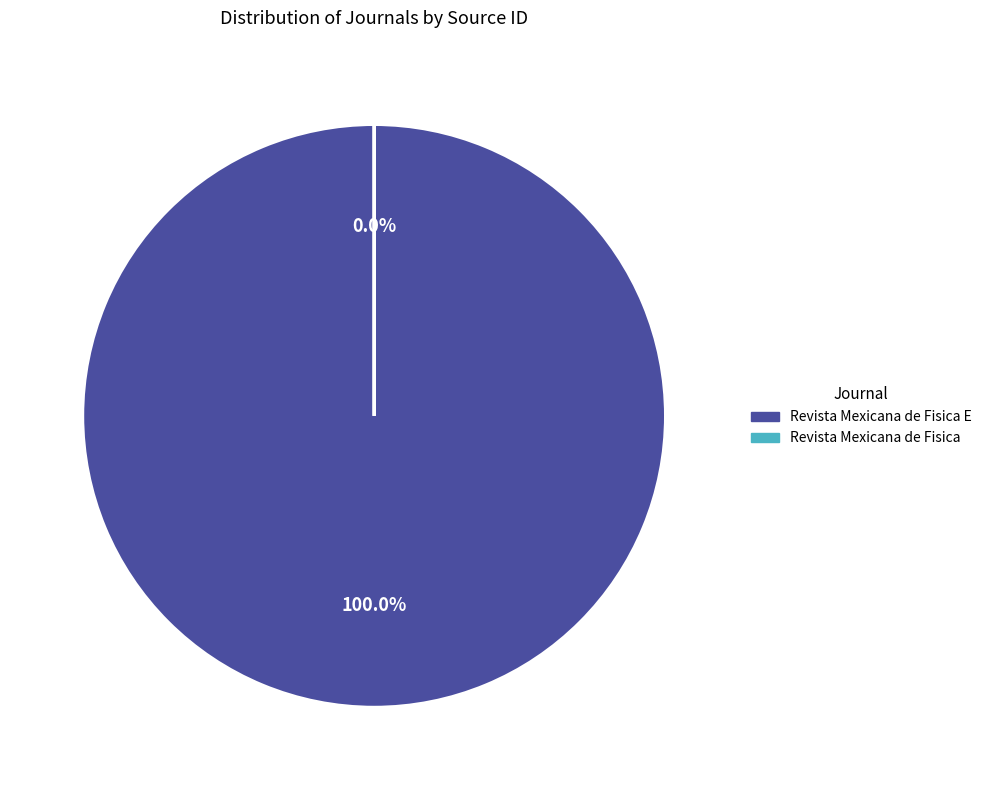

To the nearest percent, what is the combined percentage of Revista Mexicana de Fisica E and Revista Mexicana de Fisica?

100%